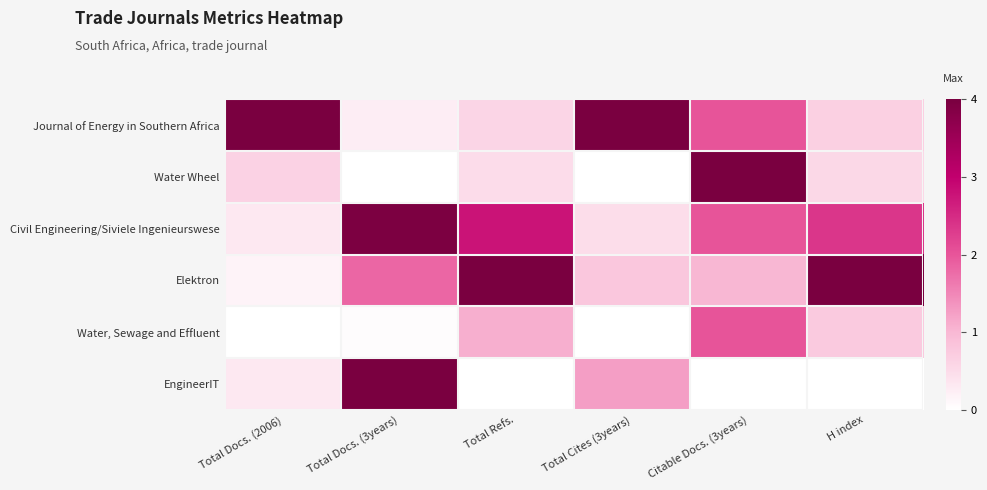

Rank the series by their maximum value, from lowest to highest.

Water, Sewage and Effluent, Civil Engineering/Siviele Ingenieurswese, Journal of Energy in Southern Africa, Water Wheel, Elektron, EngineerIT